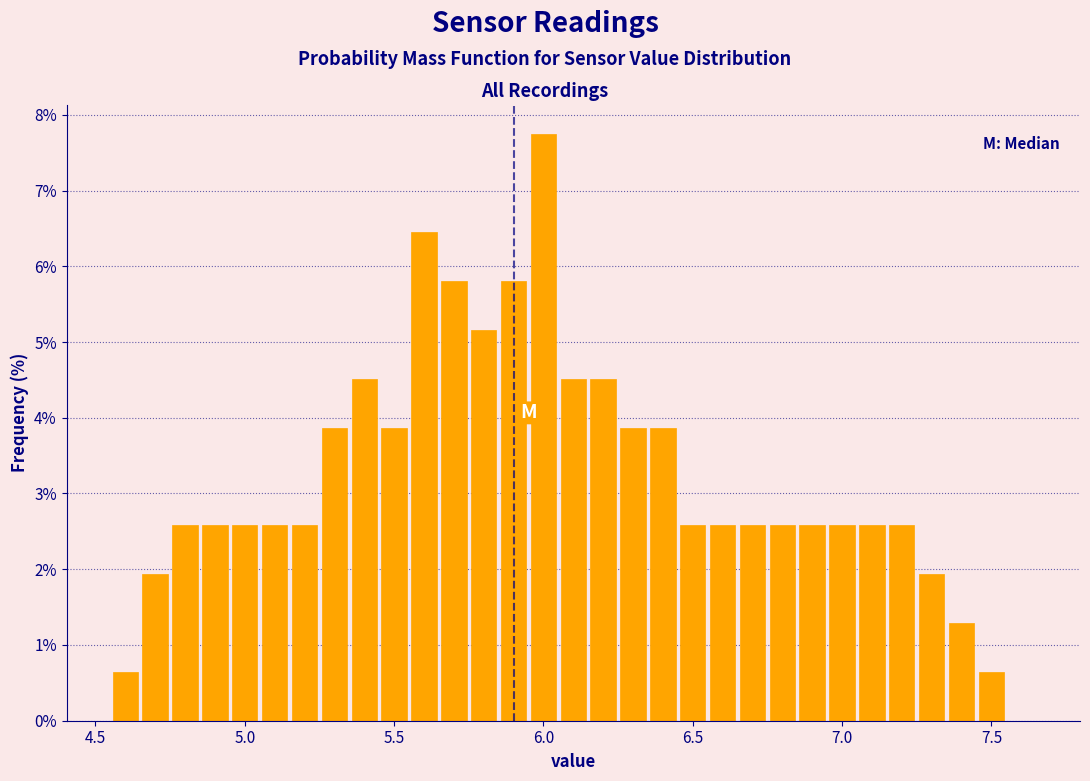

Around what value on the x-axis is the tallest bar? Give the approximate position of its centre, as read against the axis.

6.00